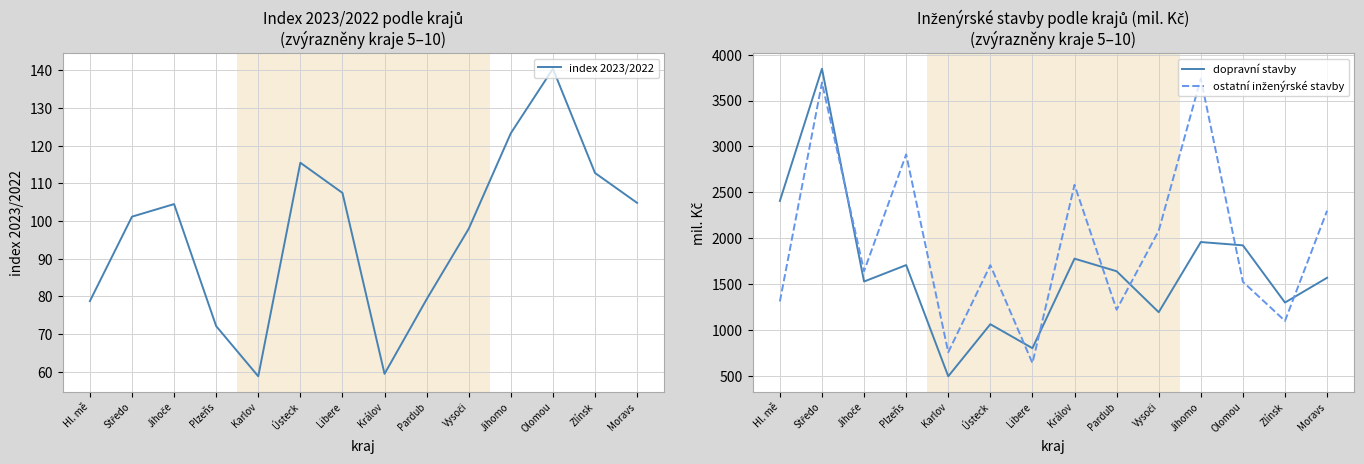

Between Zlínsk and Karlov, which is larger?

Zlínsk